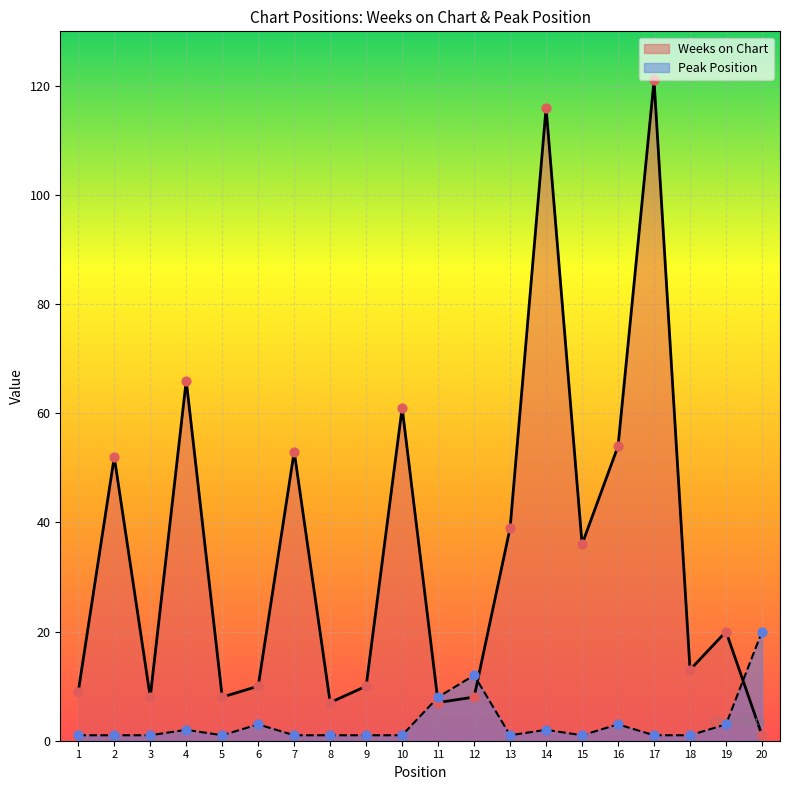

Which series reaches the minimum Y coordinate?

Weeks on Chart